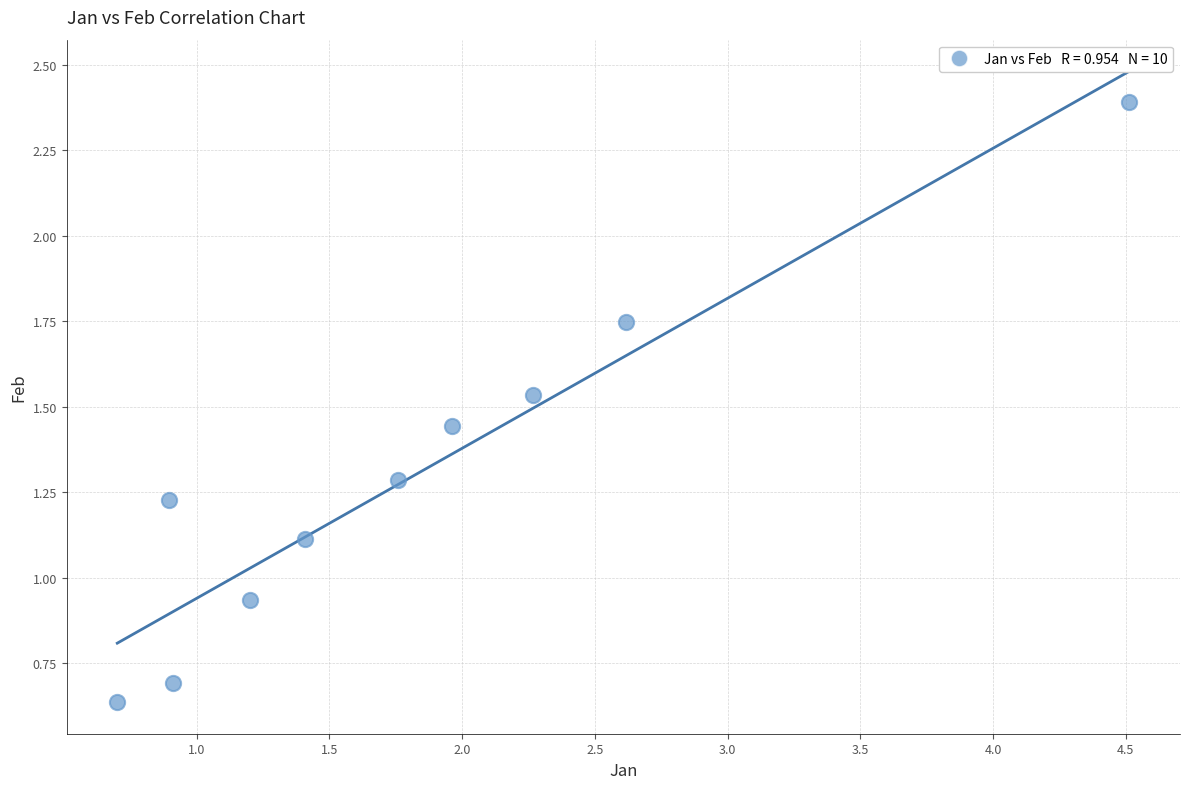

What is the average X value?

1.8